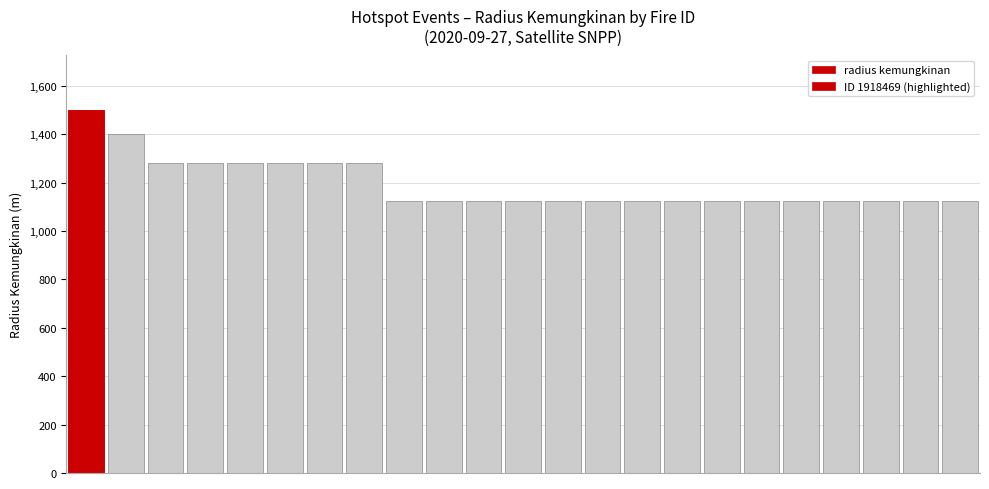

Reading right to left, transcribe all the data shown in this chart.

22=1125	21=1125	20=1125	19=1125	18=1125	17=1125	16=1125	15=1125	14=1125	13=1125	12=1125	11=1125	10=1125	9=1125	8=1125	7=1280	6=1280	5=1280	4=1280	3=1280	2=1280	1=1399	0=1500